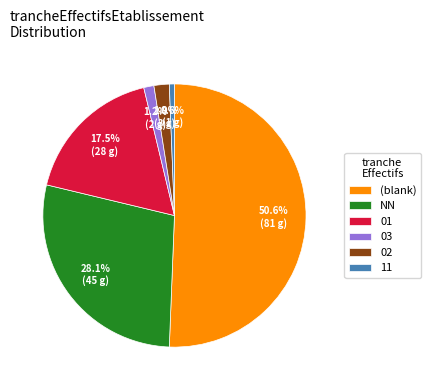

Does (blank) represent more than half of the total?

Yes